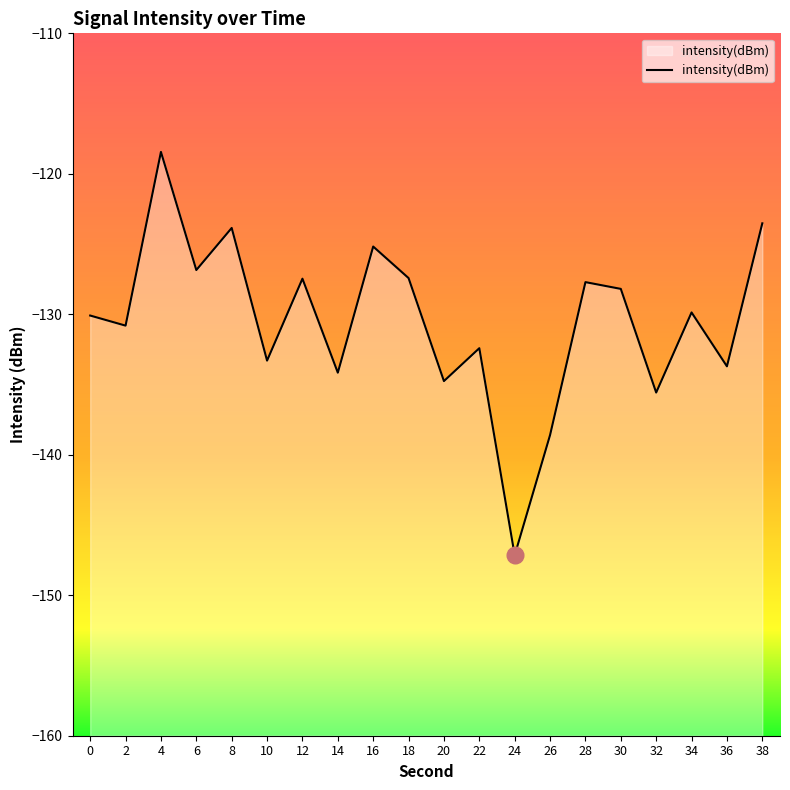

List the labels in order of value, smallest first.

24, 26, 32, 20, 14, 36, 10, 22, 2, 0, 34, 30, 28, 12, 18, 6, 16, 8, 38, 4